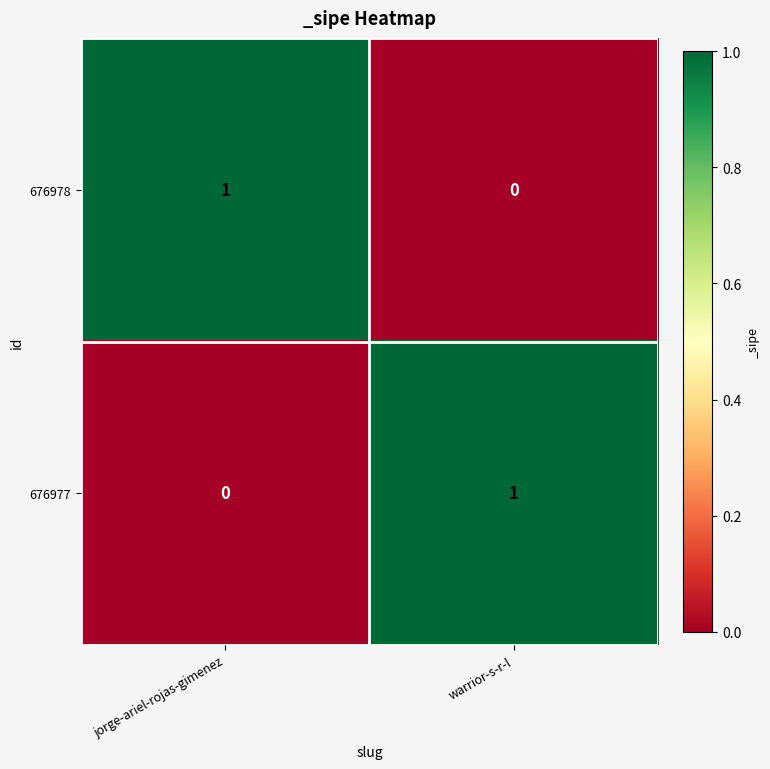

Rank the series at warrior-s-r-l from highest to lowest value.

676977, 676978